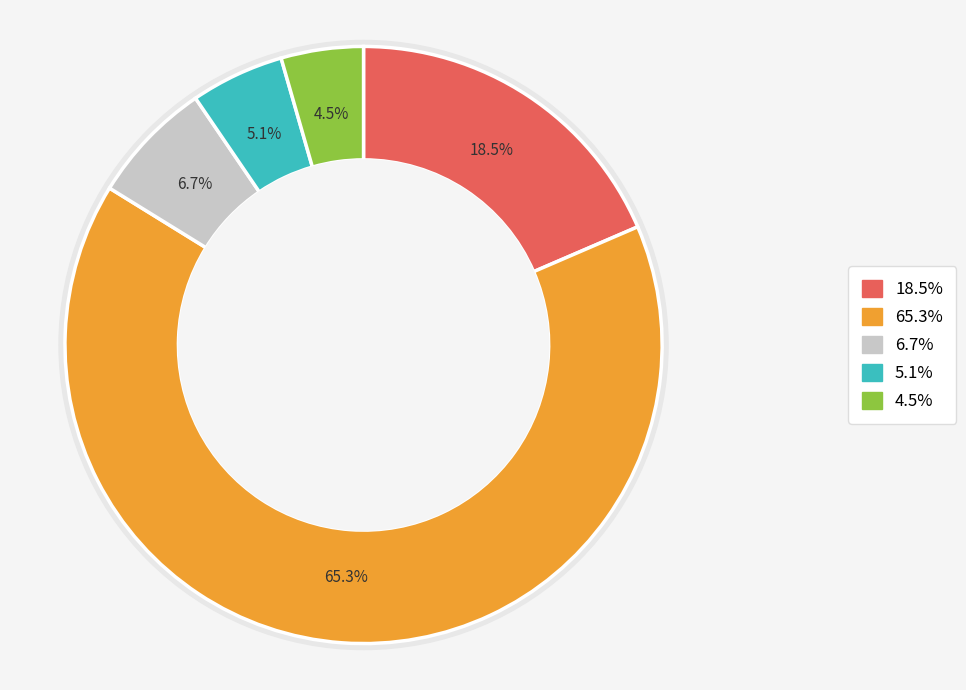

To the nearest percent, what is the difference between the Mathura and Sawai Madhopur slice percentages?

61%